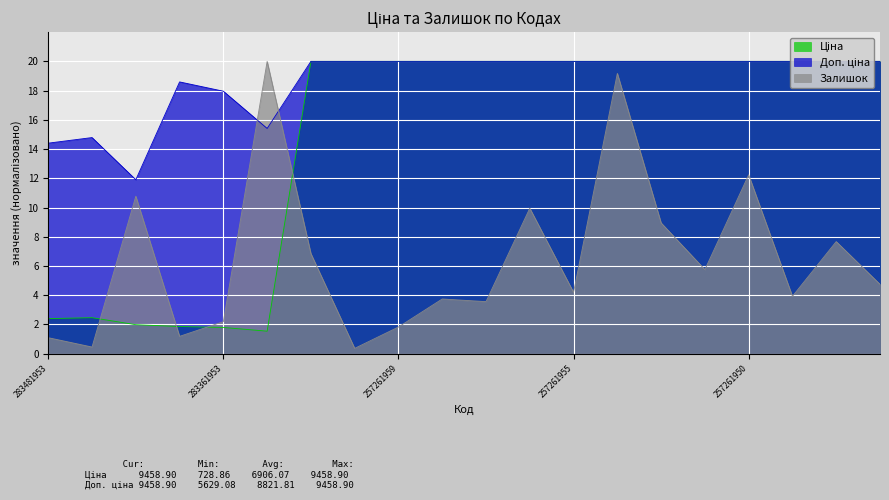

Reading left to right, transcribe all the data shown in this chart.

Ціна: 2.4	2.5	2.0	1.9	1.8	1.5	20.0	20.0	20.0	20.0	20.0	20.0	20.0	20.0	20.0	20.0	20.0	20.0	20.0	20.0
Доп. ціна: 14.4	14.8	11.9	18.6	18.0	15.4	20.0	20.0	20.0	20.0	20.0	20.0	20.0	20.0	20.0	20.0	20.0	20.0	20.0	20.0
Залишок: 1.1	0.5	10.8	1.2	2.2	20.0	6.8	0.4	1.8	3.7	3.6	10.0	4.2	19.2	8.9	5.8	12.2	3.9	7.7	4.7